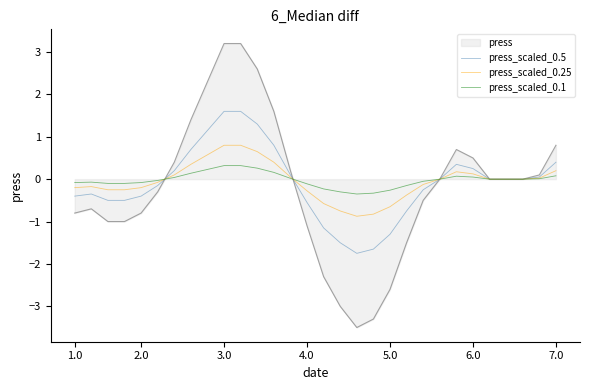

Which series has the widest spread of values?

press